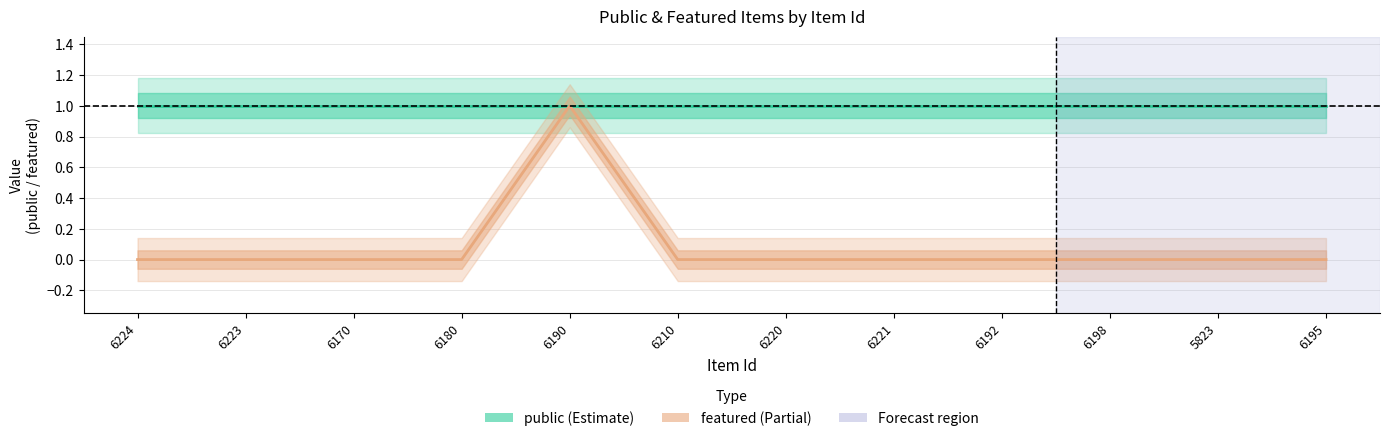

Reading right to left, list all the values displayed in this chart.

6195=0	5823=0	6198=0	6192=0	6221=0	6220=0	6210=0	6190=1	6180=0	6170=0	6223=0	6224=0